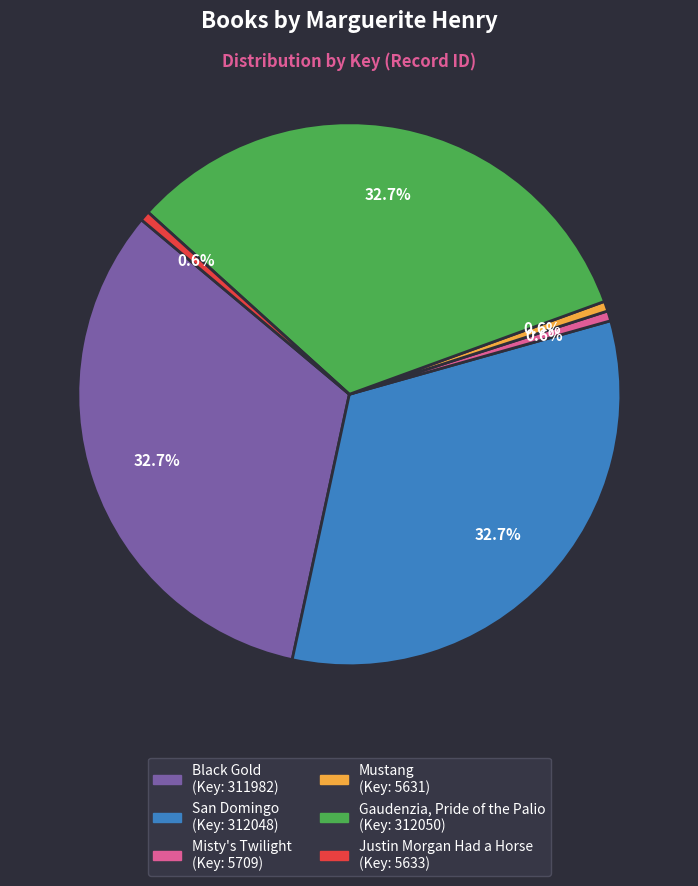

What portion of the pie excludes Gaudenzia, Pride of the Palio?

67.3%